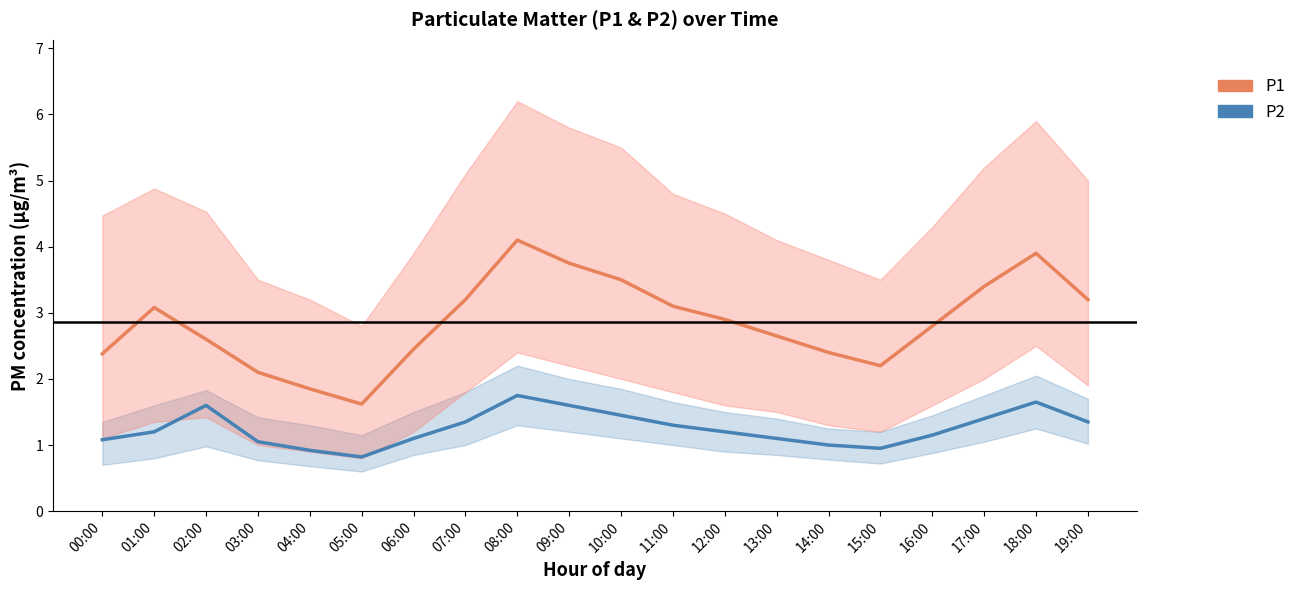

At how many categories does at least one series exceed 1?

20